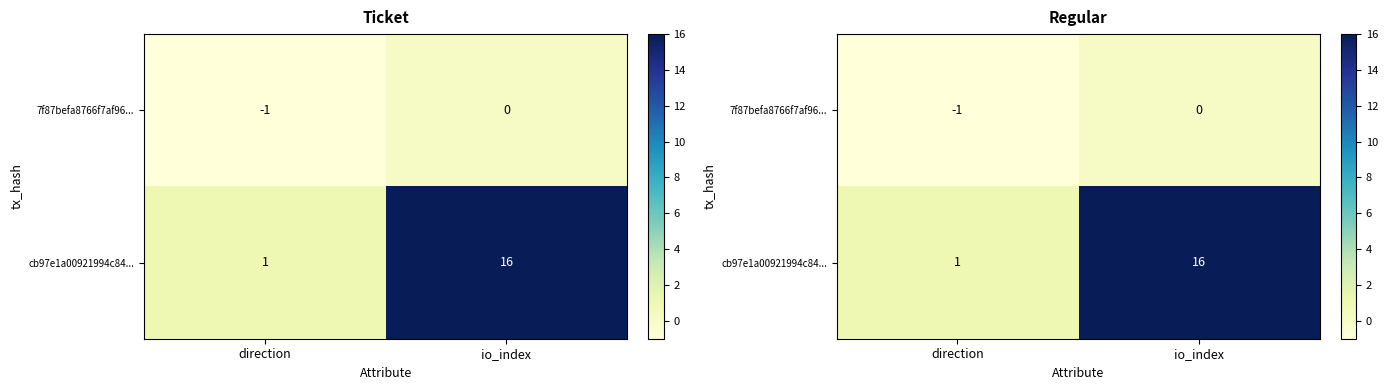

Which label corresponds to the smallest value in the chart?

direction